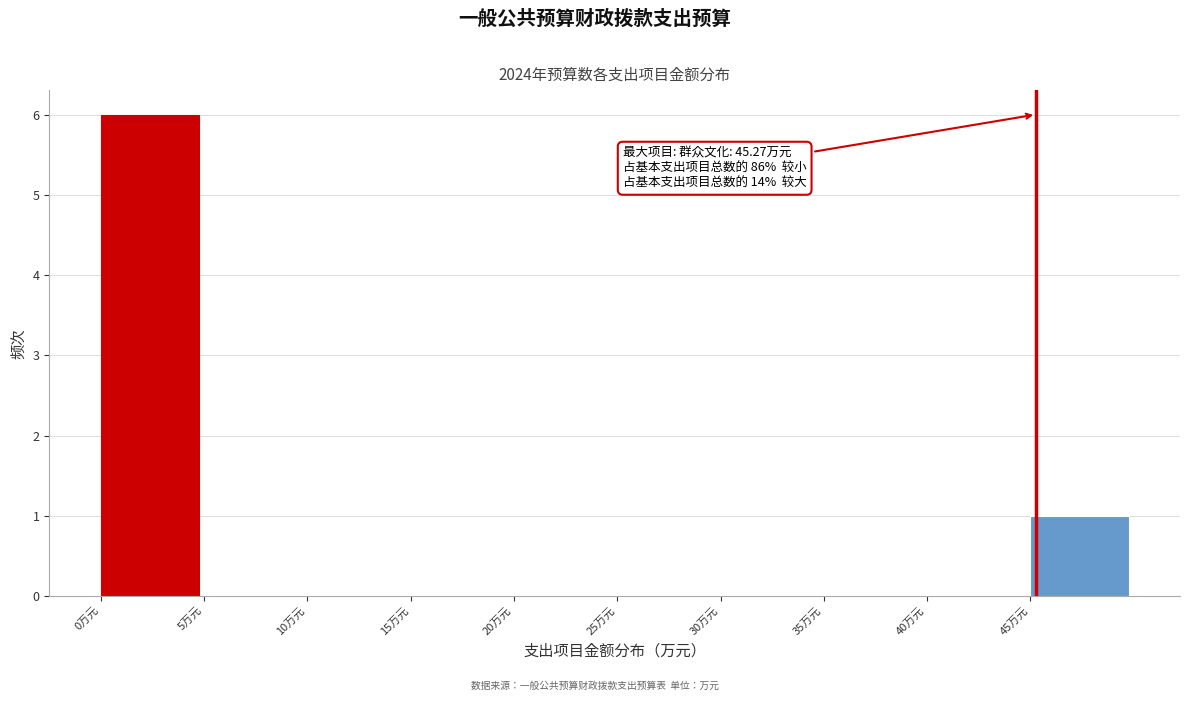

Over which range of the x-axis is the bar tallest?

0 to 5